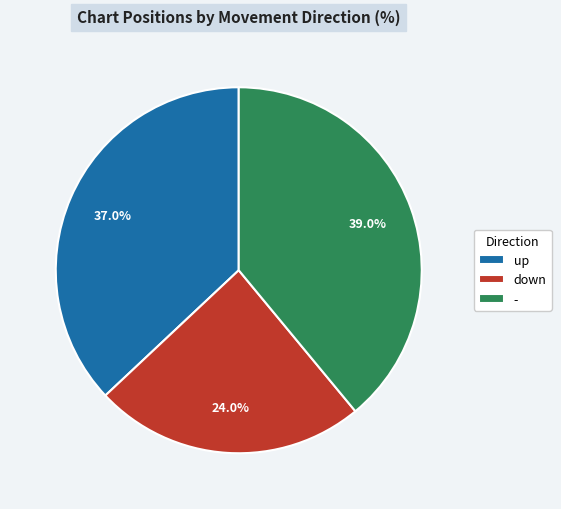

Approximately how many times larger is the value at up compared to -?

0.9